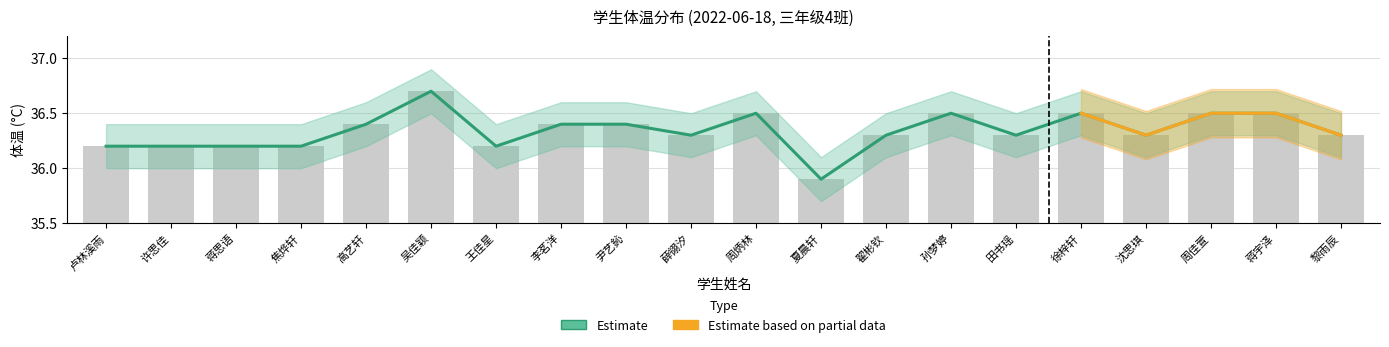

What is the greatest value displayed?

36.7